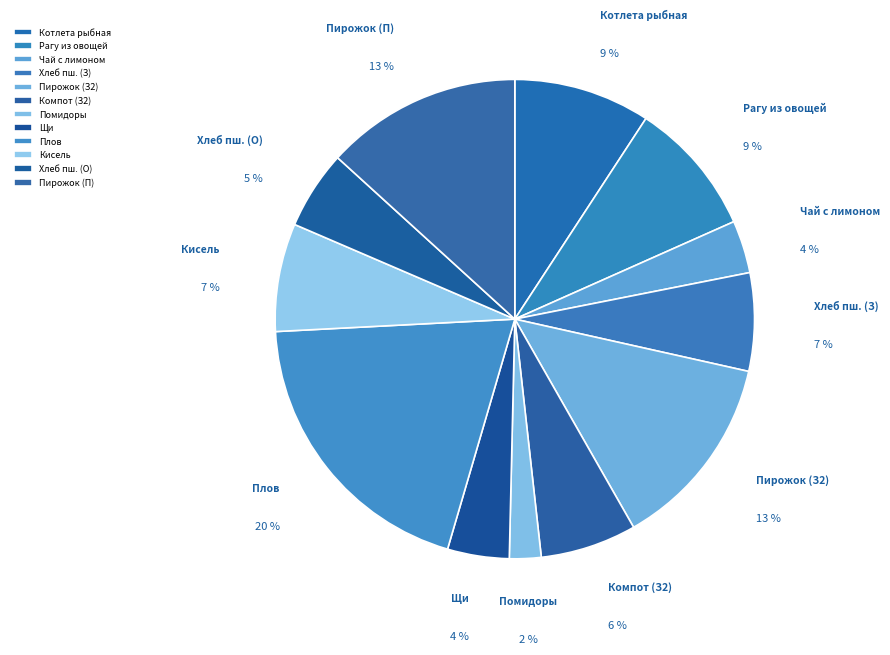

To the nearest percent, what portion does Компот (З2) represent?

6%